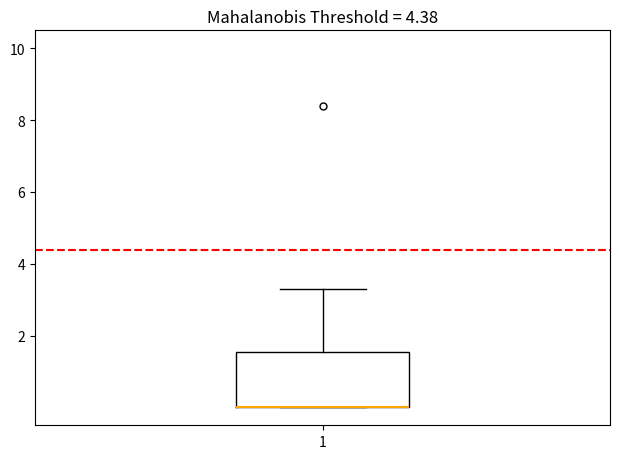

Transcribe this box plot: give where the median line is, the range the box spans, and where the two whiskers end, as read against the y-axis. The values are not printed on the chart, so give them approximately, as read against the axis.

median 0.0 (drawn on the box's lower edge), box 0.0 to 1.6, whiskers 0.0 to 3.4